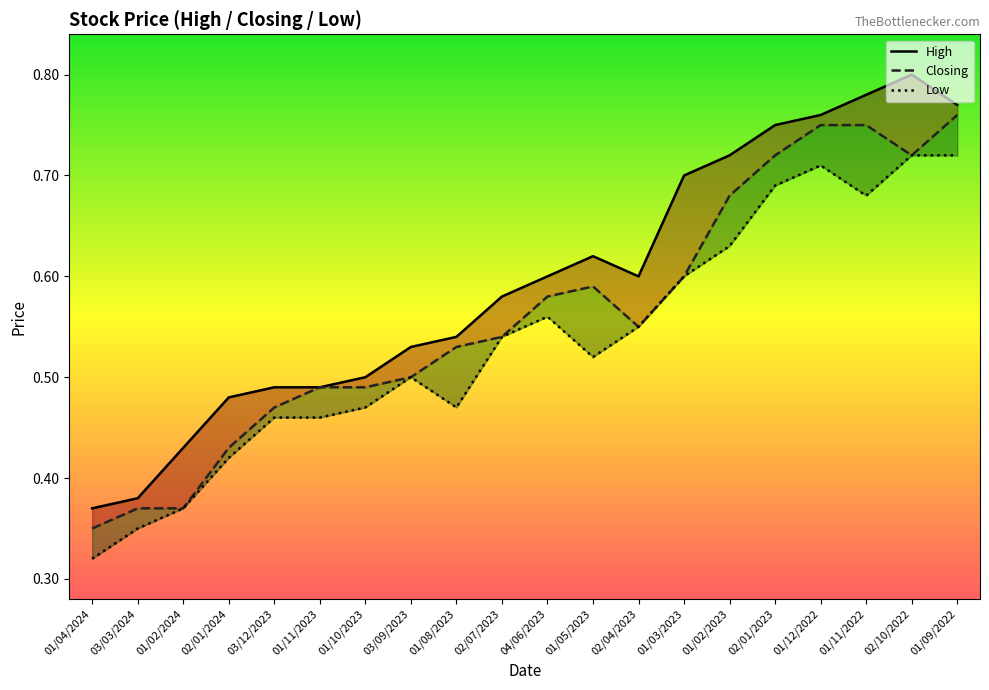

Which series has the largest range (max minus min)?

High